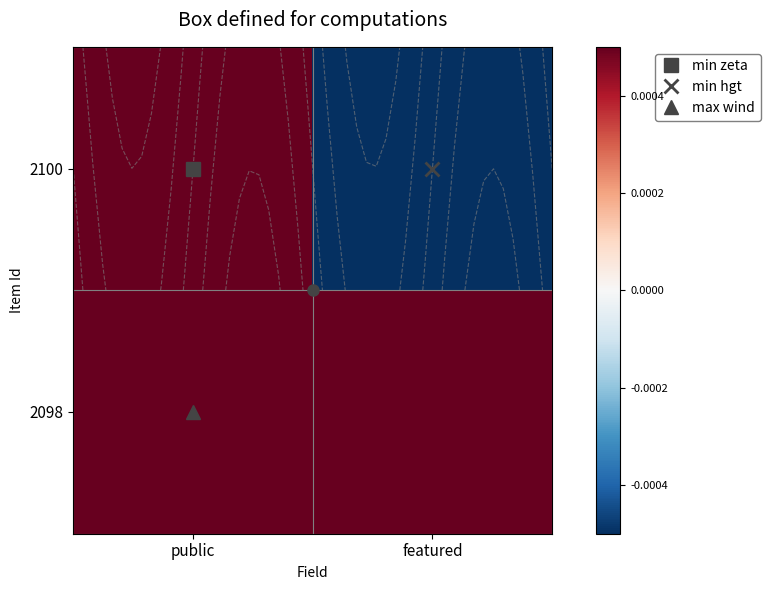

Which label corresponds to the largest value in the chart?

public